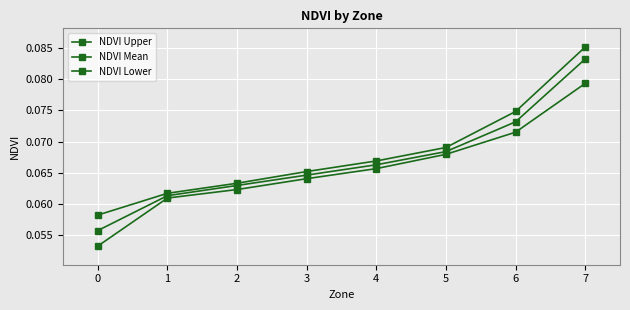

Which series has the widest spread of values?

NDVI Mean